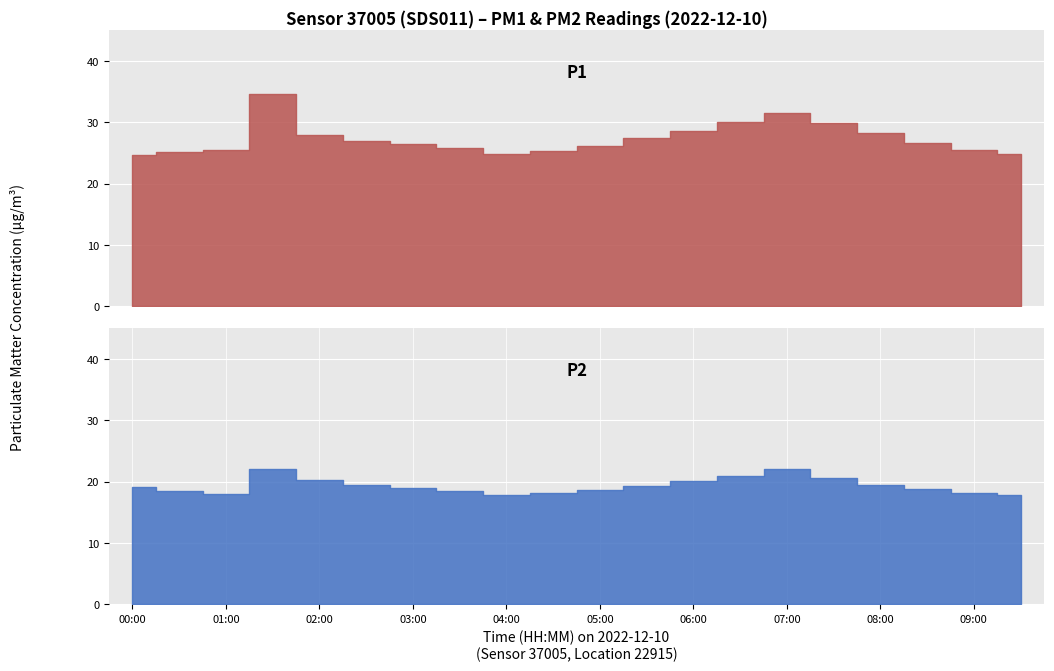

Reading left to right, transcribe all the data shown in this chart.

P1: 00:00=24.7	00:30=25.1	01:00=25.5	01:30=34.6	02:00=28.0	02:30=27.0	03:00=26.5	03:30=25.8	04:00=24.9	04:30=25.3	05:00=26.1	05:30=27.4	06:00=28.6	06:30=30.1	07:00=31.5	07:30=29.8	08:00=28.2	08:30=26.7	09:00=25.5	09:30=24.8
P2: 00:00=19.1	00:30=18.6	01:00=18.0	01:30=22.1	02:00=20.2	02:30=19.5	03:00=18.9	03:30=18.4	04:00=17.8	04:30=18.1	05:00=18.7	05:30=19.3	06:00=20.1	06:30=21.0	07:00=22.0	07:30=20.6	08:00=19.4	08:30=18.8	09:00=18.2	09:30=17.9